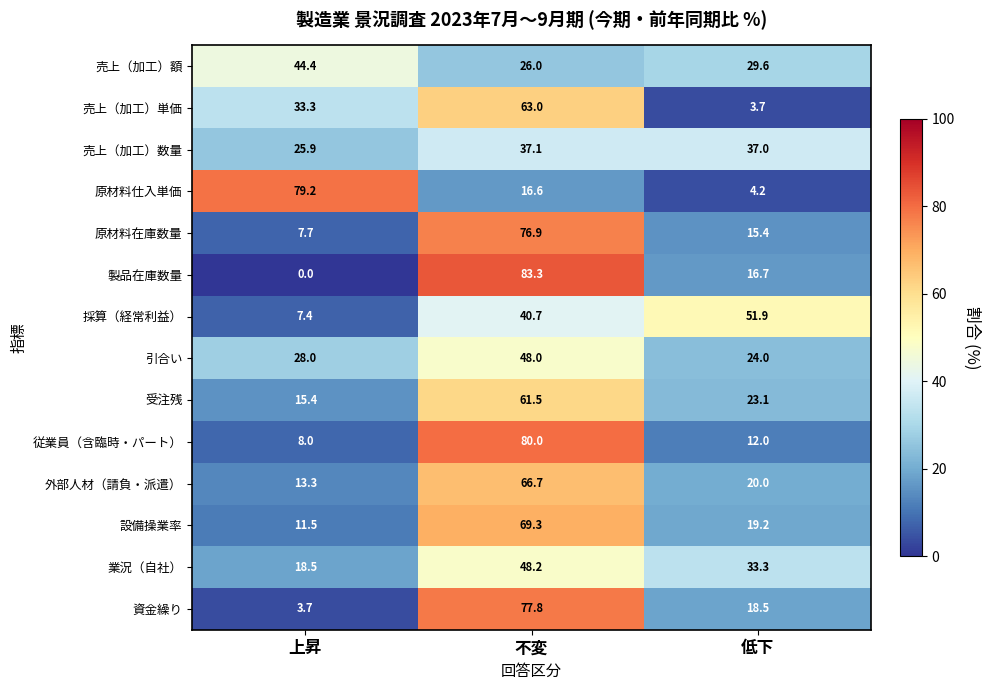

What is the sum of the 外部人材（請負・派遣） values at 上昇 and 不変?

80.0